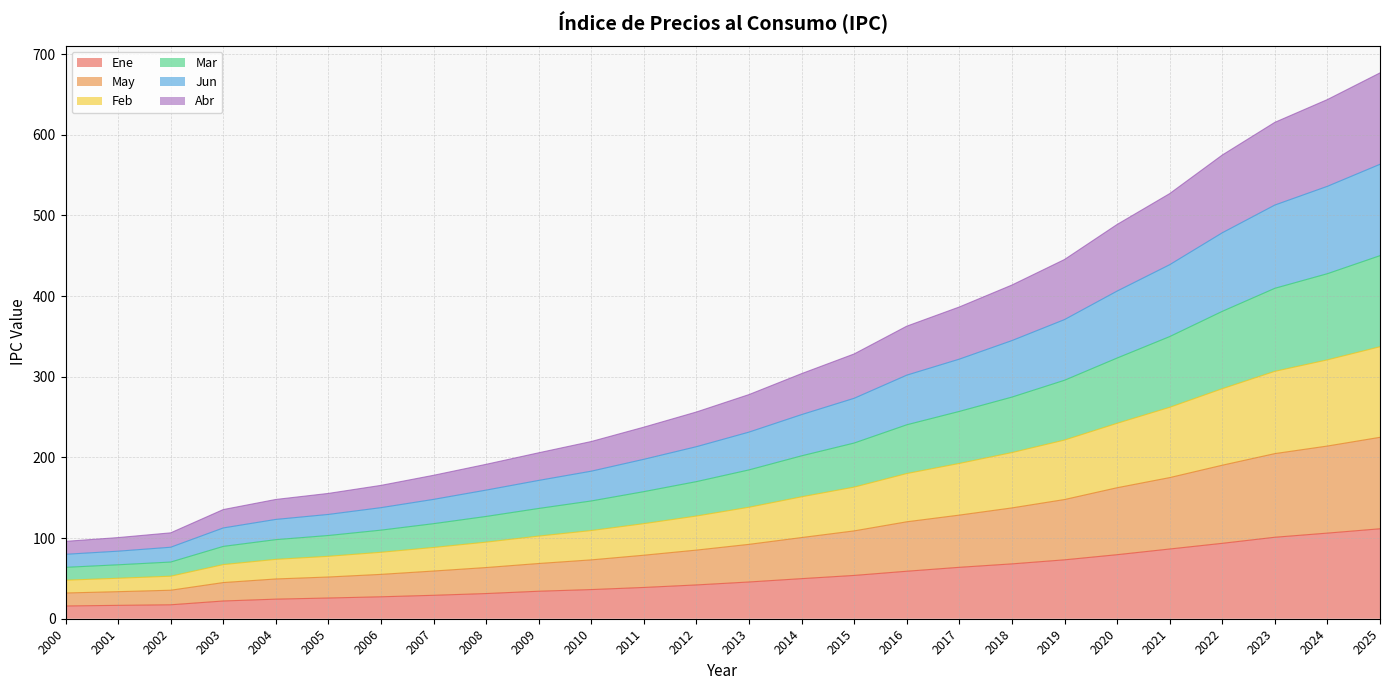

True or false: Feb and Ene intersect in this chart.

False